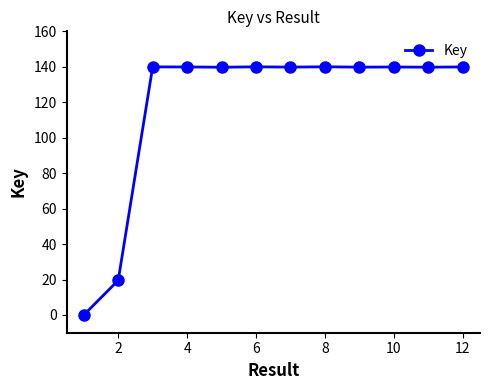

True or false: there are more than 0 points higher than both neighbors.

True